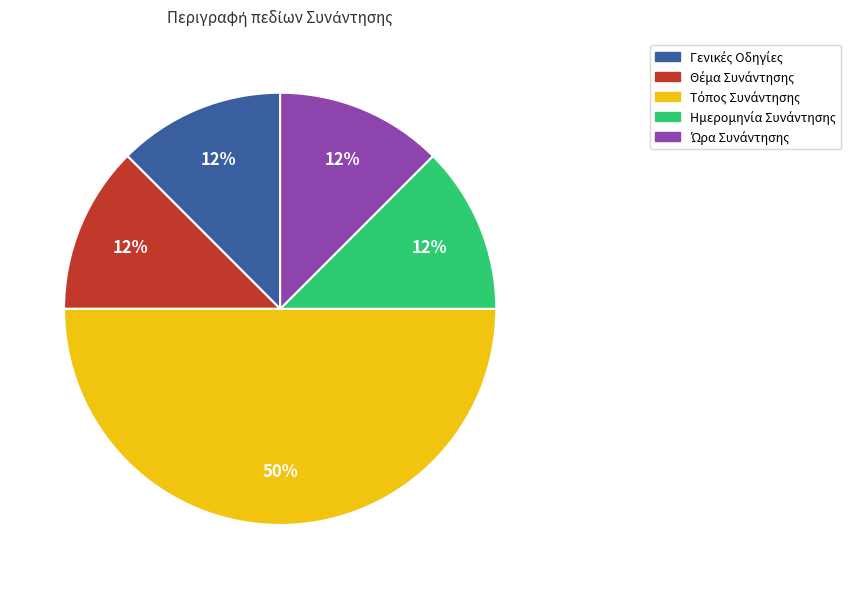

Does Ημερομηνία Συνάντησης represent more than half of the total?

No